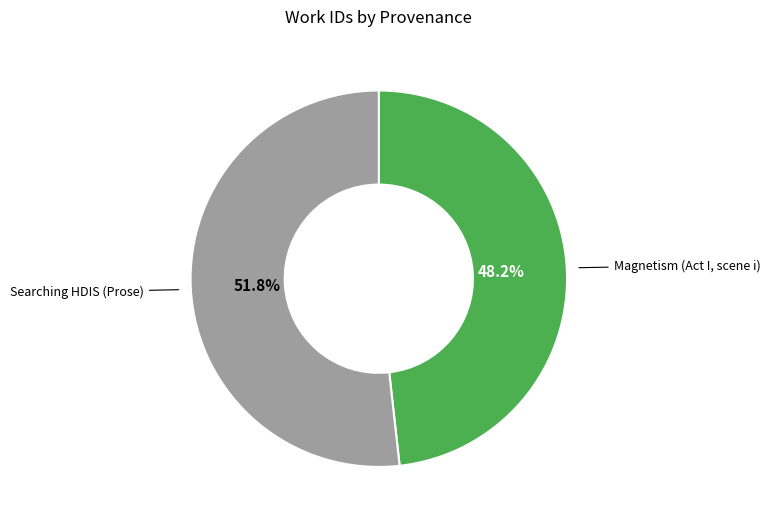

Is there a majority slice in this chart?

Yes